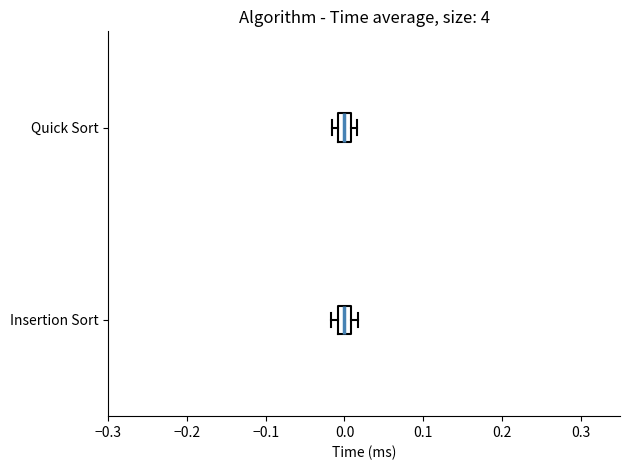

Reading bottom to top, read every box against the x-axis: the position of its median line, the range the box covers, and the ends of its whiskers. The values are not printed on the chart, so give them approximately, as read against the axis.

Insertion Sort: median 0.00, box -0.01 to 0.01, whiskers -0.02 to 0.02
Quick Sort: median 0.00, box -0.01 to 0.01, whiskers -0.02 to 0.02